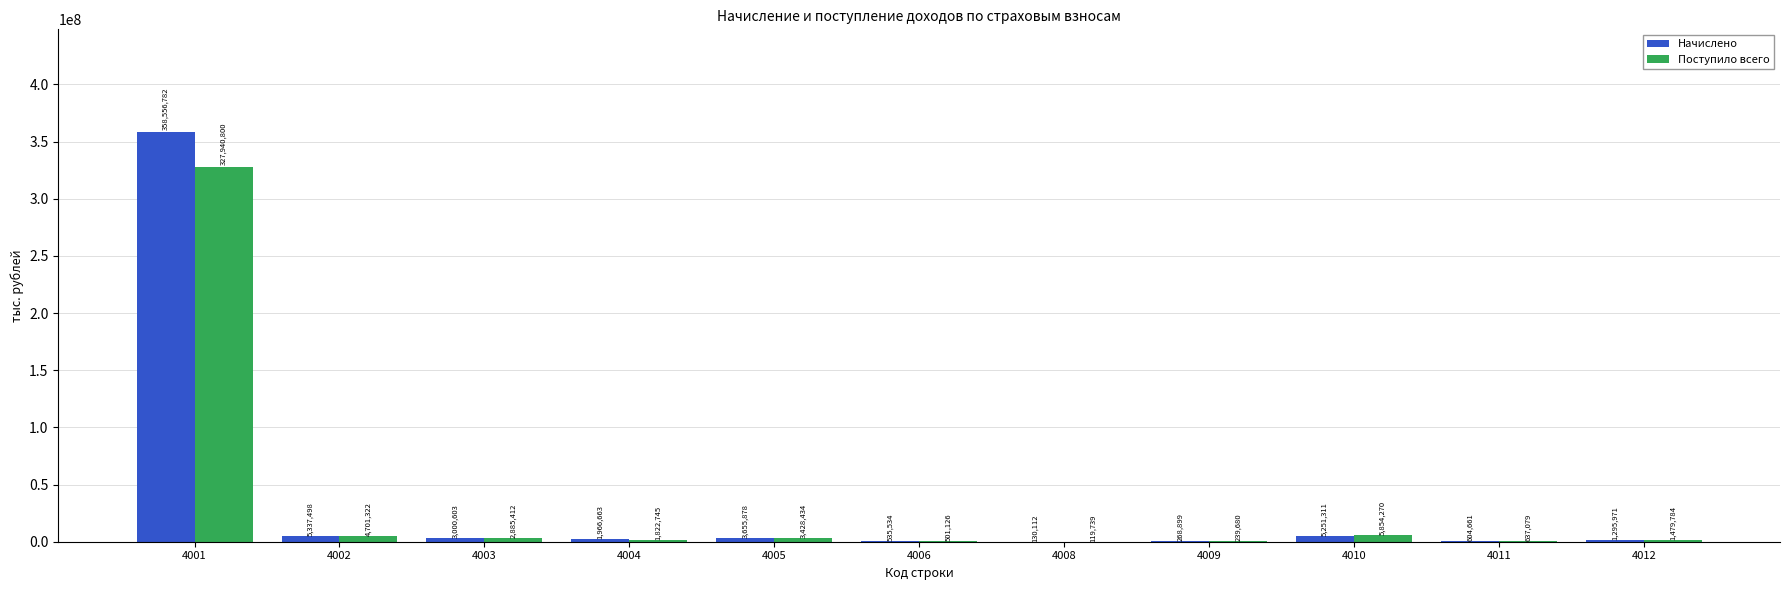

Reading left to right, what are all the values shown in this chart?

Начислено: 358556782	5337498	3000603	1966663	3655878	535534	130112	268899	5251311	604661	1295971
Поступило всего: 327940800	4701322	2885412	1822745	3428434	501126	119739	239680	5854270	637079	1479784